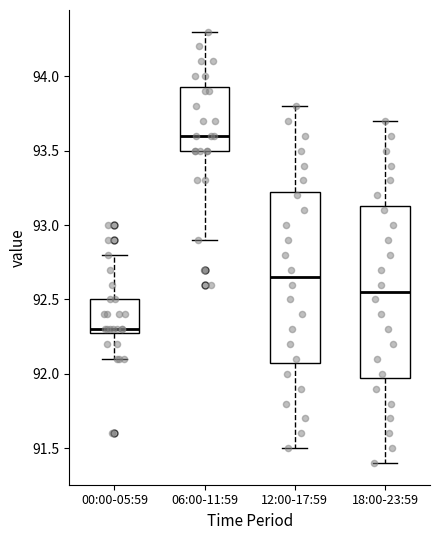

Reading left to right, read every box against the y-axis: the position of its median line, the range the box covers, and the ends of its whiskers. The values are not printed on the chart, so give them approximately, as read against the axis.

00:00-05:59: median 92.30 (just above the box's lower edge), box 92.30 to 92.50, whiskers 92.10 to 92.80
06:00-11:59: median 93.60, box 93.50 to 93.95, whiskers 92.90 to 94.30
12:00-17:59: median 92.65, box 92.10 to 93.25, whiskers 91.50 to 93.80
18:00-23:59: median 92.55, box 92.00 to 93.15, whiskers 91.40 to 93.70